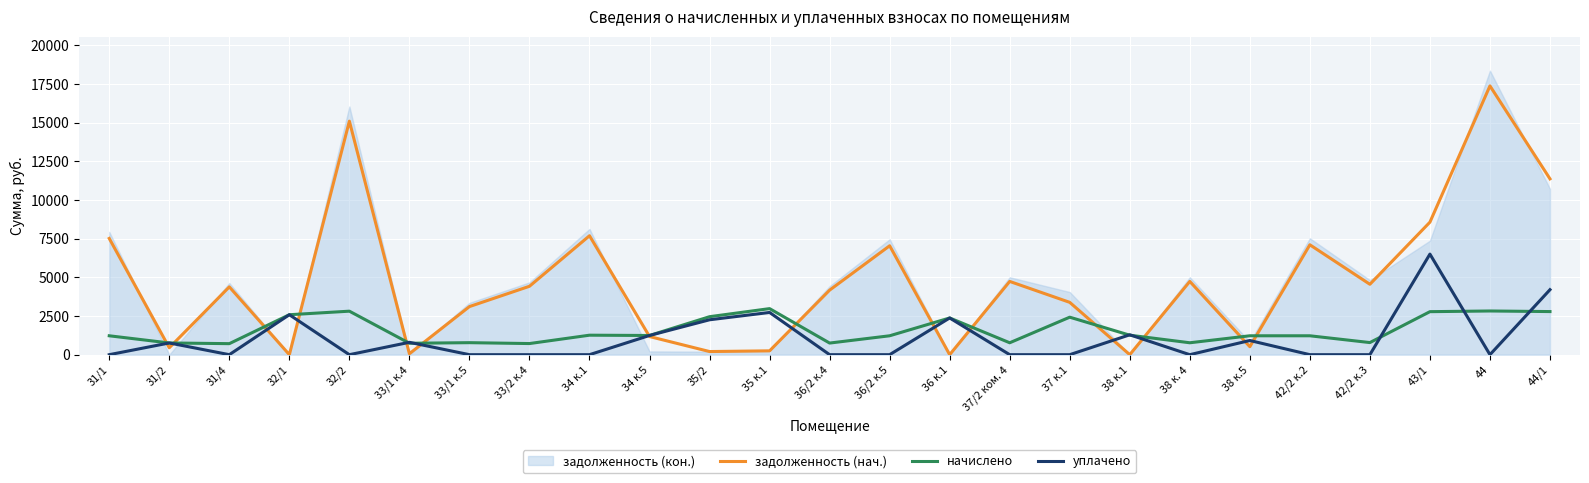

Is it true that начислено equals 1259.3 at 34 к.1?

True